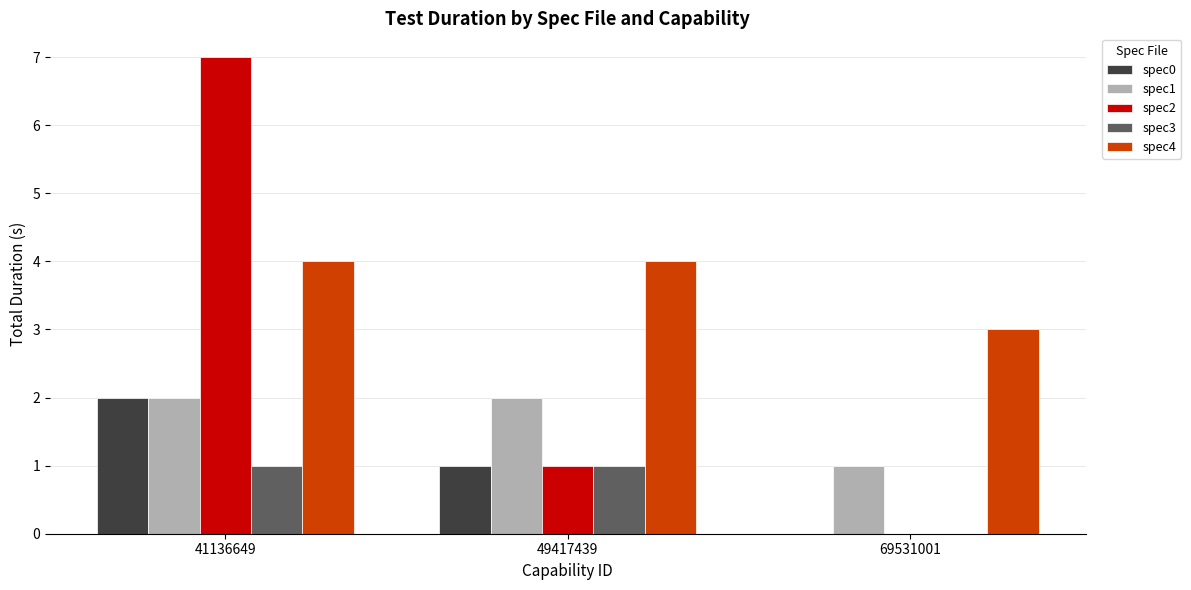

Is it true that spec2 equals 0 at 69531001?

True